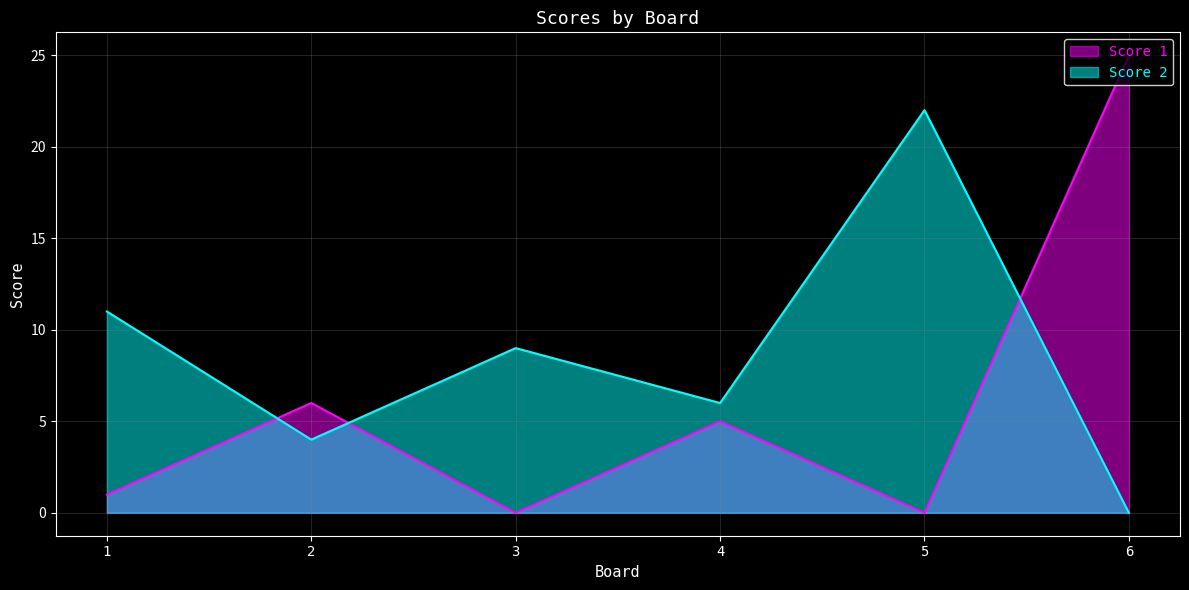

Reading left to right, transcribe all the data shown in this chart.

Score 1: 1	6	0	5	0	25
Score 2: 11	4	9	6	22	0